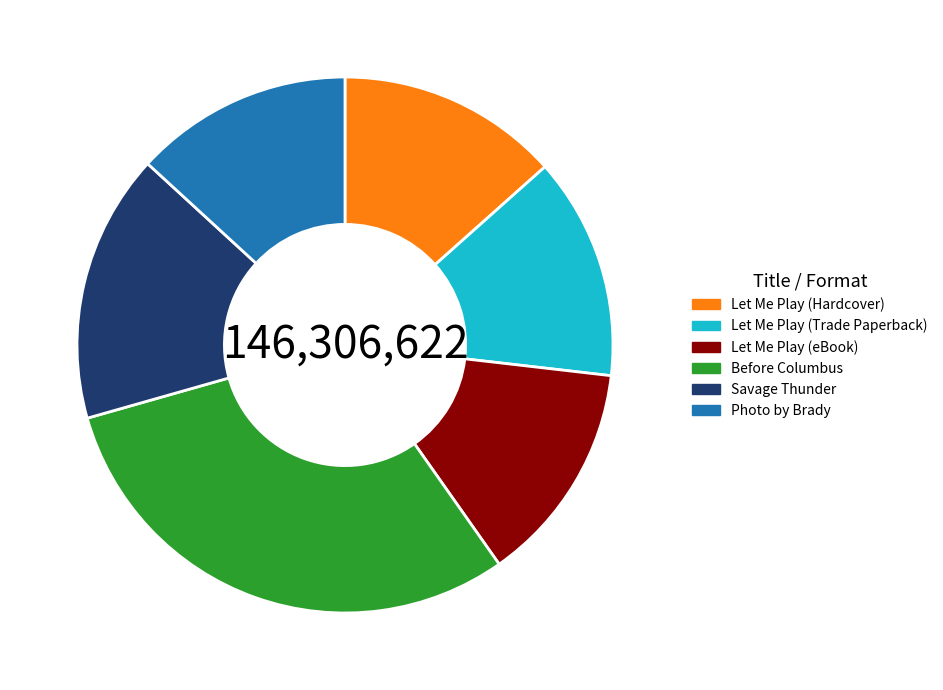

Do Photo by Brady and Savage Thunder together represent more than half of the pie?

No